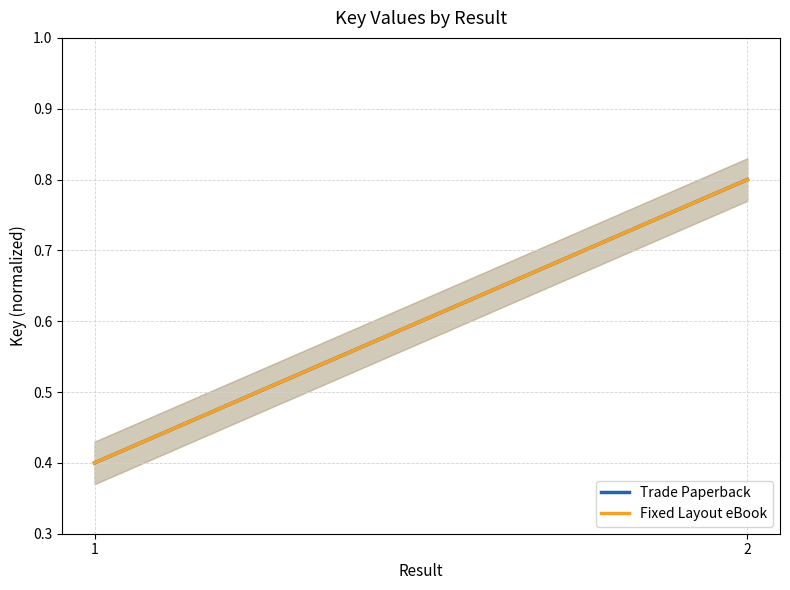

What is the minimum value shown in the chart?

0.4